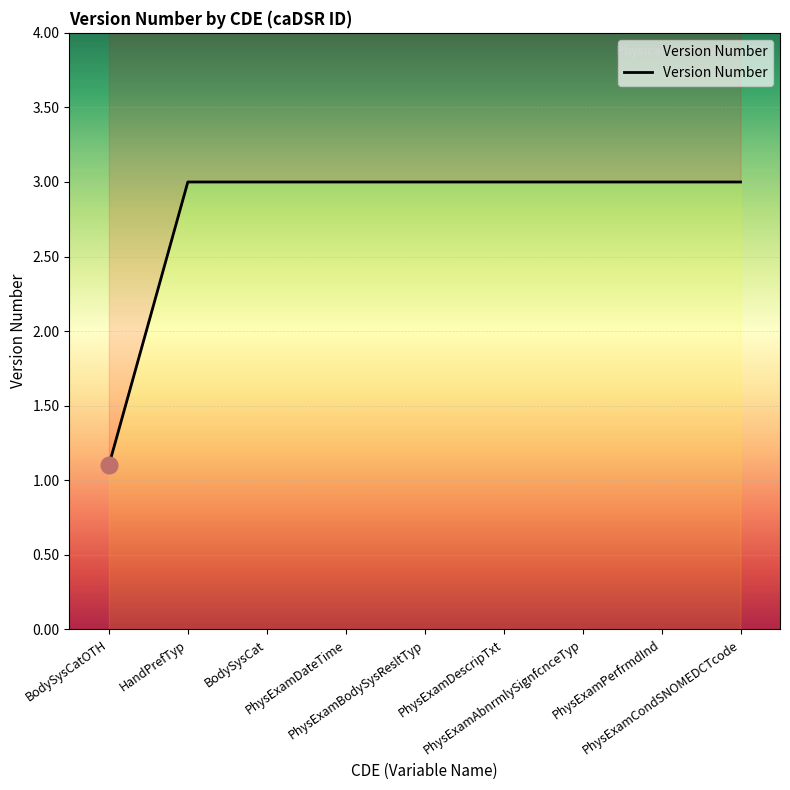

What is the value of the 9th point from the left?

3.0